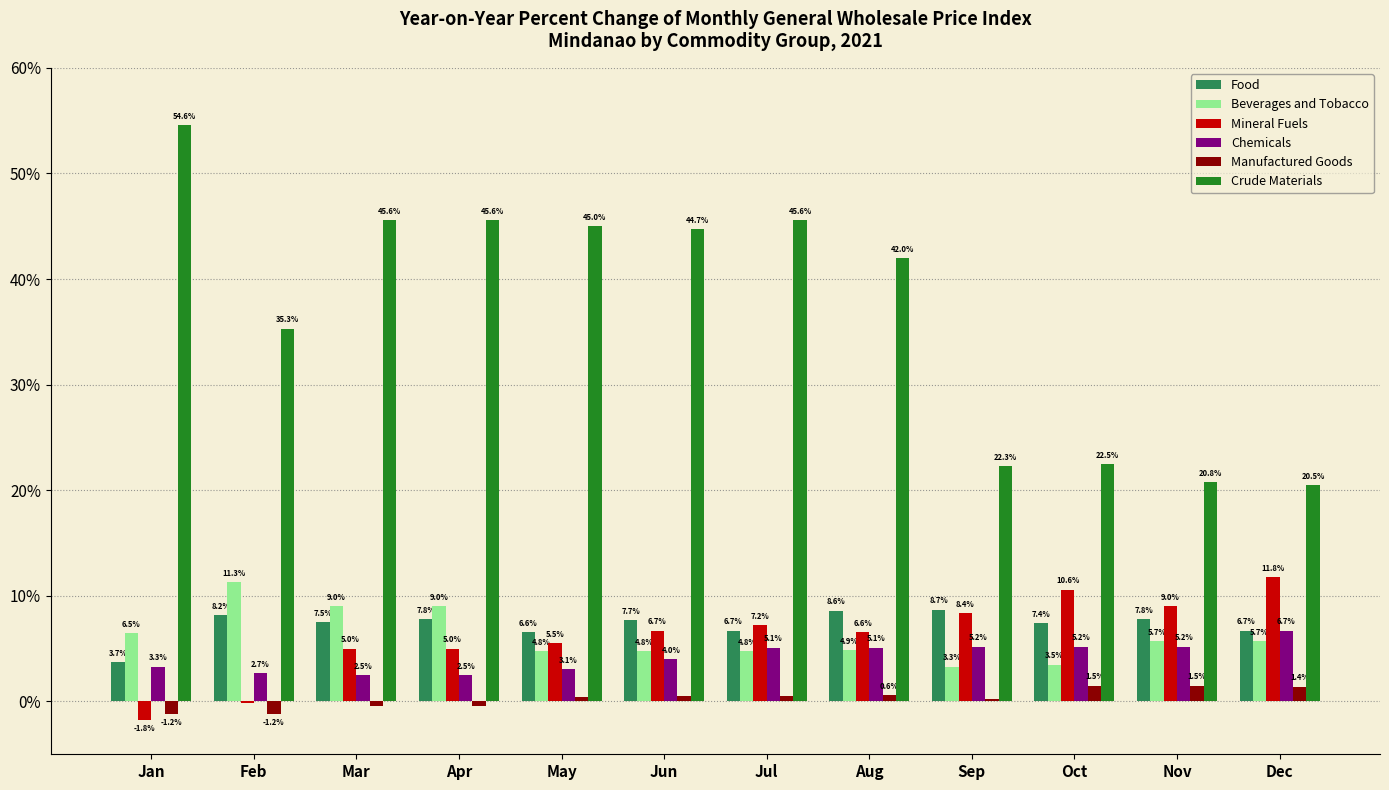

Reading left to right, what are all the values shown in this chart?

Food: 3.7	8.2	7.5	7.8	6.6	7.7	6.7	8.6	8.7	7.4	7.8	6.7
Beverages and Tobacco: 6.5	11.3	9.0	9.0	4.8	4.8	4.8	4.9	3.3	3.5	5.7	5.7
Mineral Fuels: -1.8	-0.1	5.0	5.0	5.5	6.7	7.2	6.6	8.4	10.6	9.0	11.8
Chemicals: 3.3	2.7	2.5	2.5	3.1	4.0	5.1	5.1	5.2	5.2	5.2	6.7
Manufactured Goods: -1.2	-1.2	-0.4	-0.4	0.4	0.5	0.5	0.6	0.2	1.5	1.5	1.4
Crude Materials: 54.6	35.3	45.6	45.6	45.0	44.7	45.6	42.0	22.3	22.5	20.8	20.5